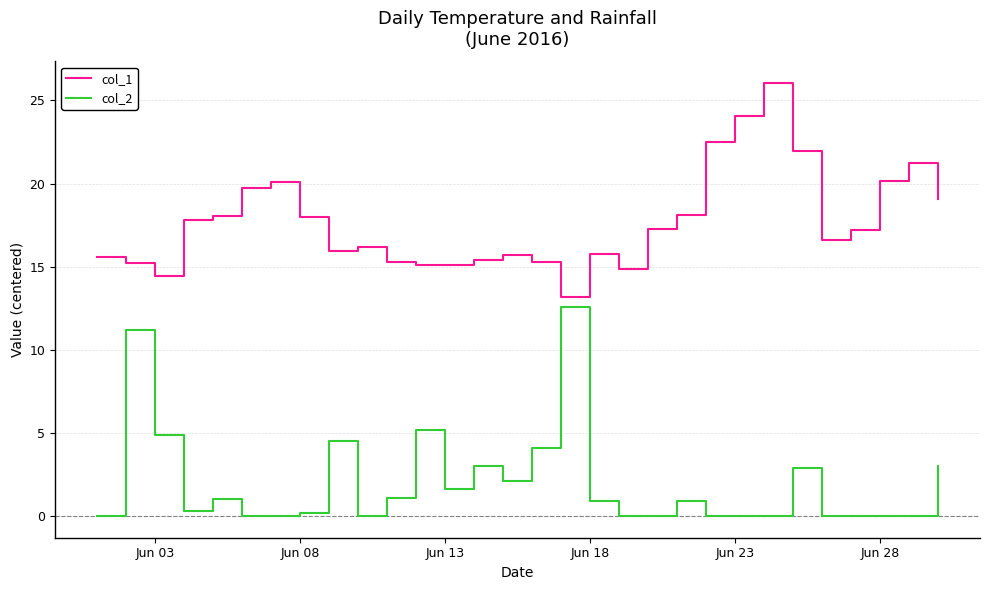

True or false: col_1 and col_2 intersect in this chart.

False